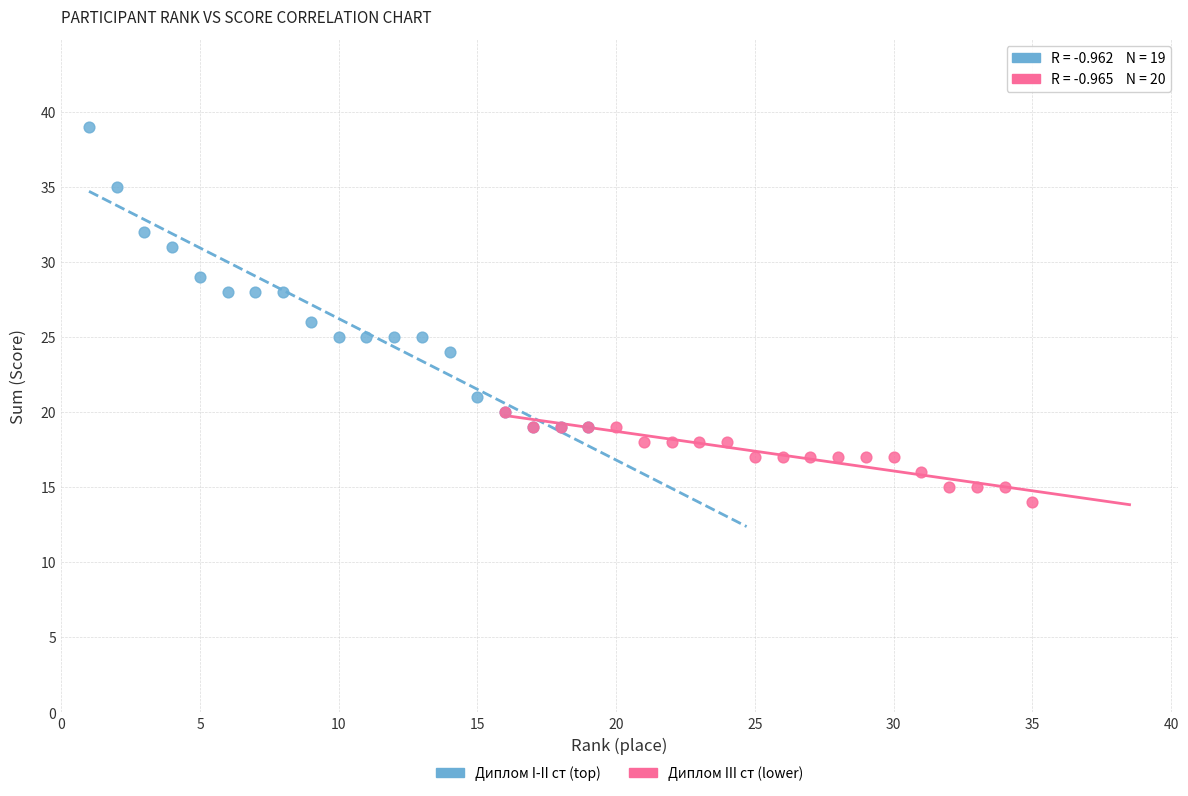

Which series contains the highest Y value?

Диплом I-II ст (top)